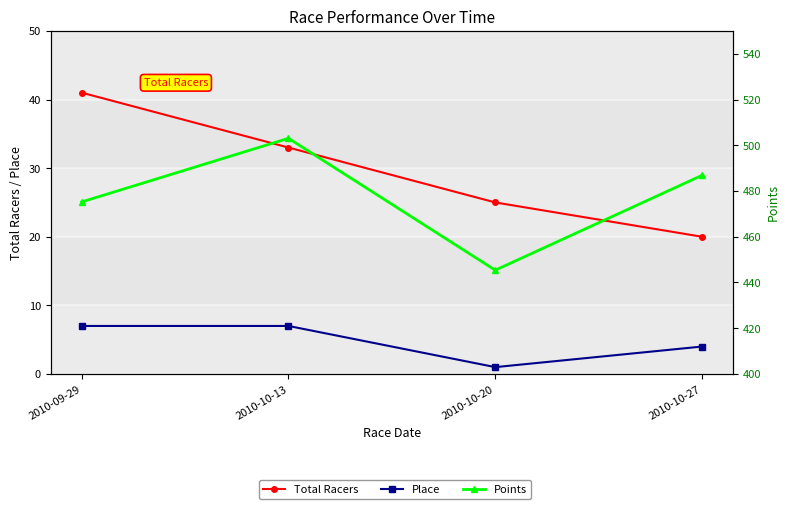

True or false: Points has a value of 120.9 at 2010-10-27.

False